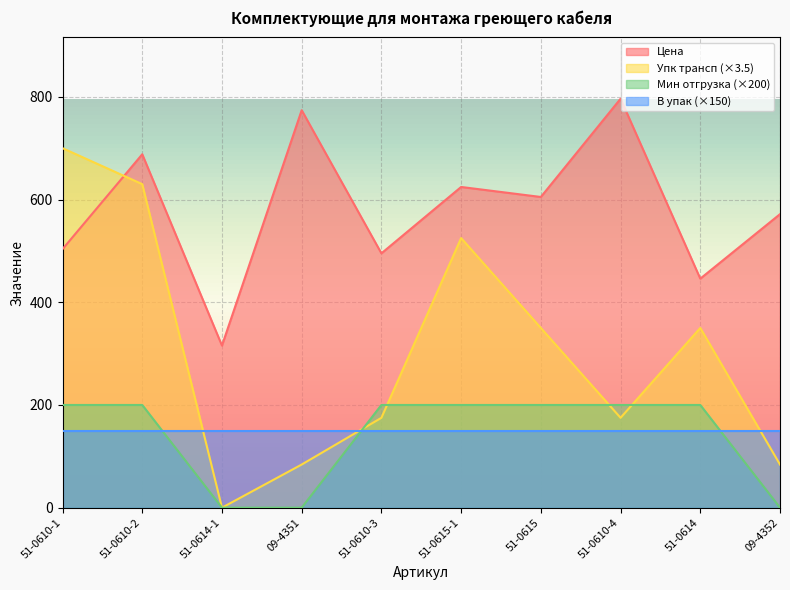

What is the sum of all Мин отгрузка values?

1400.0